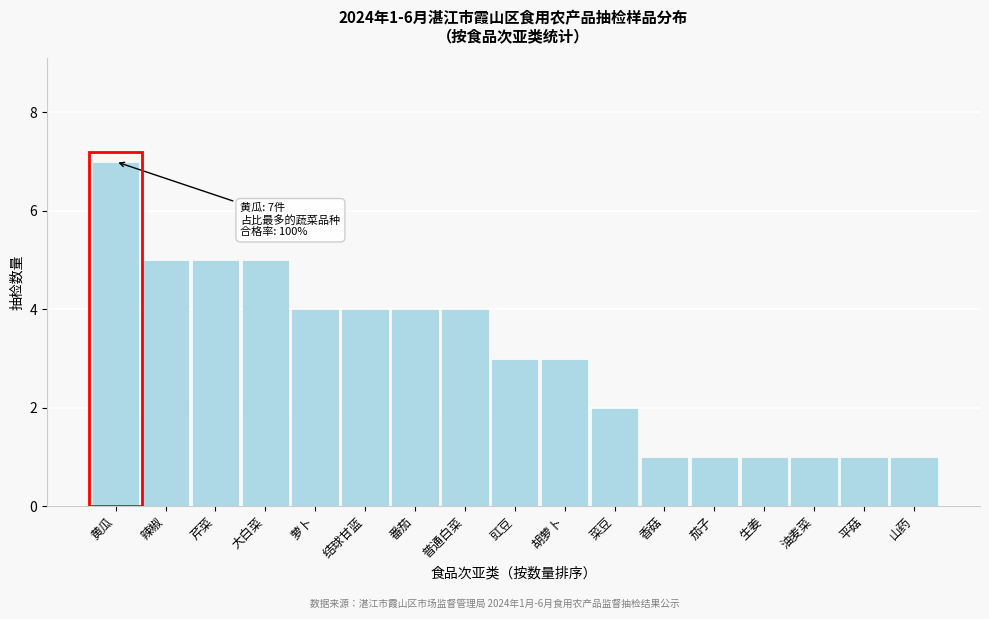

Reading left to right, list all the values displayed in this chart.

黄瓜=7	辣椒=5	芹菜=5	大白菜=5	萝卜=4	结球甘蓝=4	番茄=4	普通白菜=4	豇豆=3	胡萝卜=3	菜豆=2	香菇=1	茄子=1	生姜=1	油麦菜=1	平菇=1	山药=1